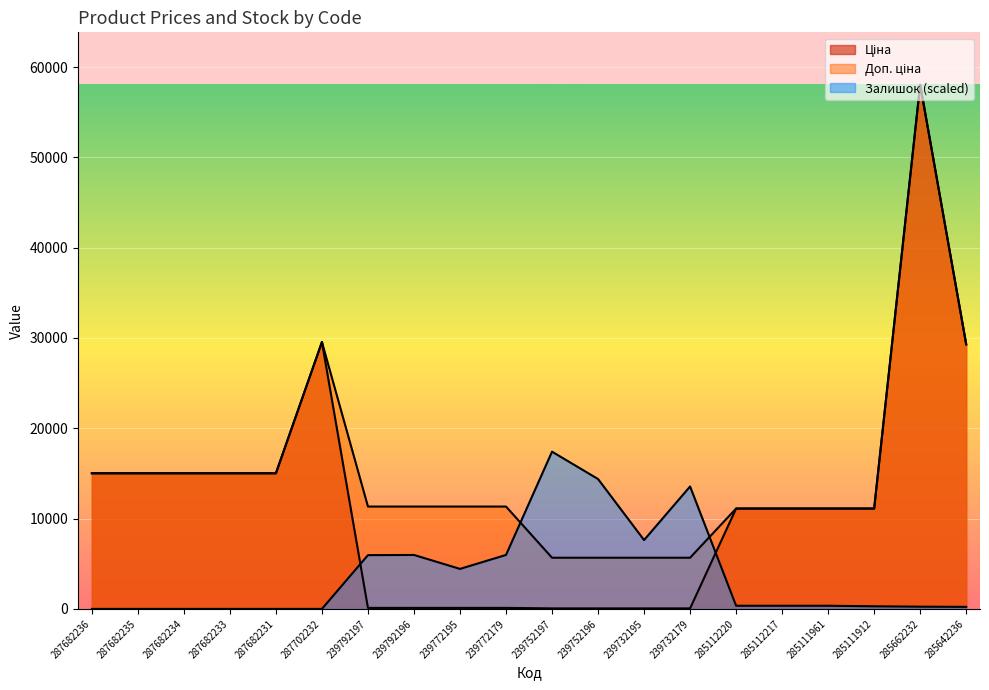

True or false: Залишок has a value of 7396.7 at 287702232.

False